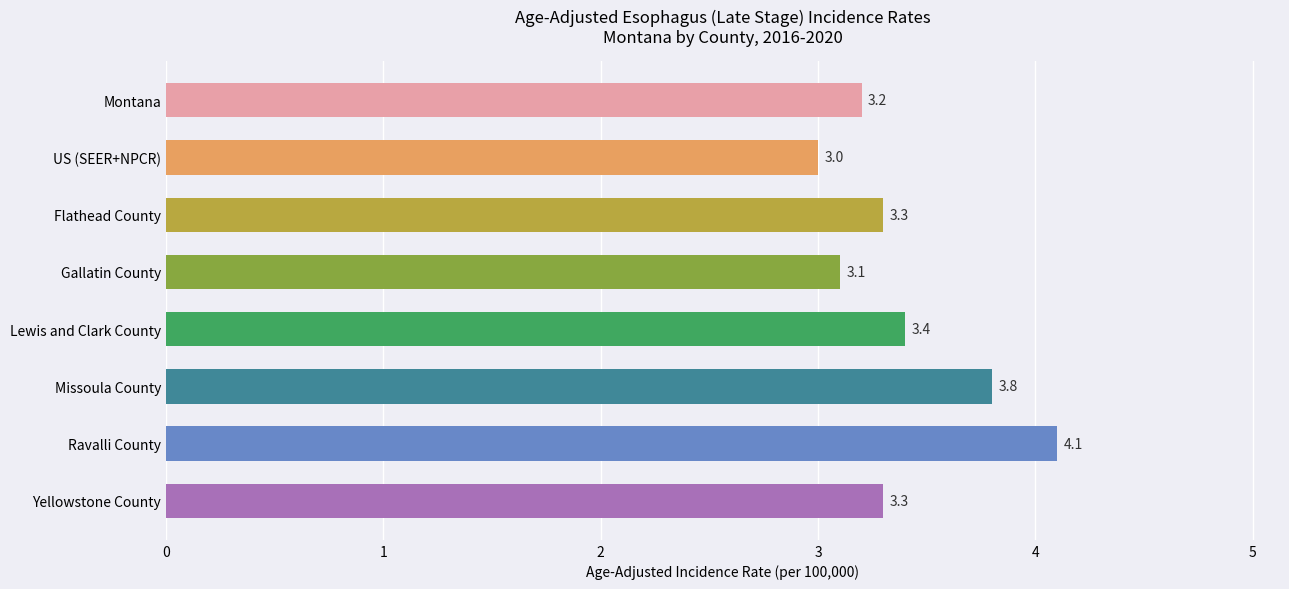

How many values exceed 3?

7